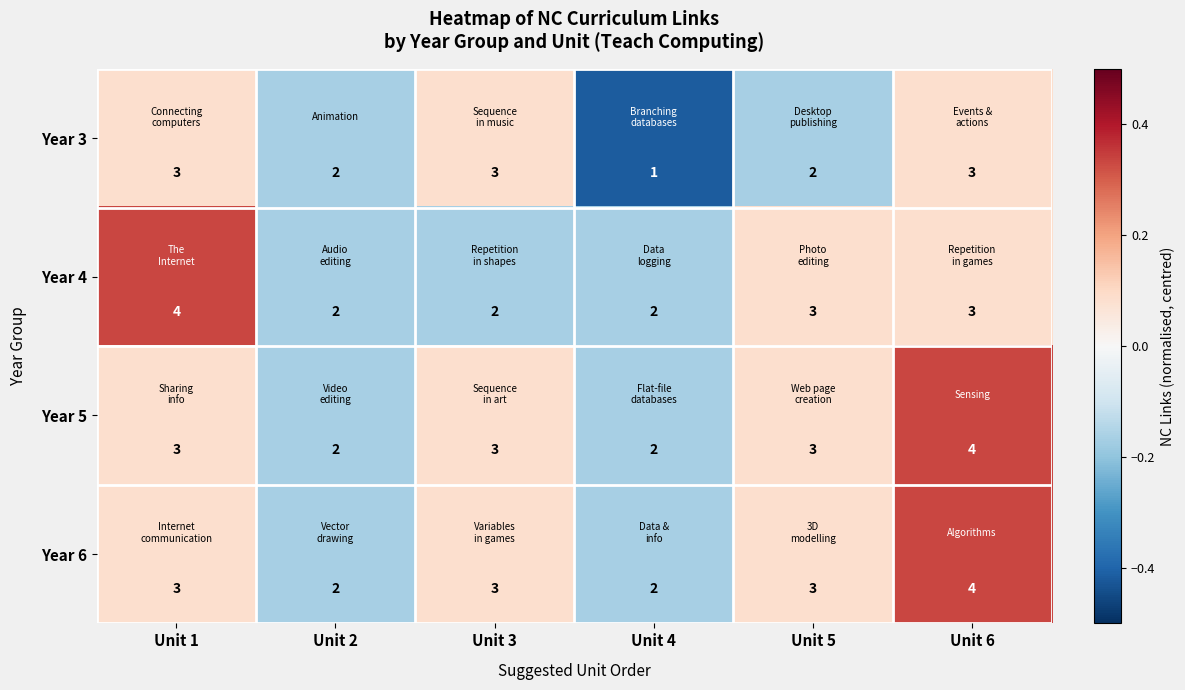

Count the Year 3 values in the range 2 to 3.

5